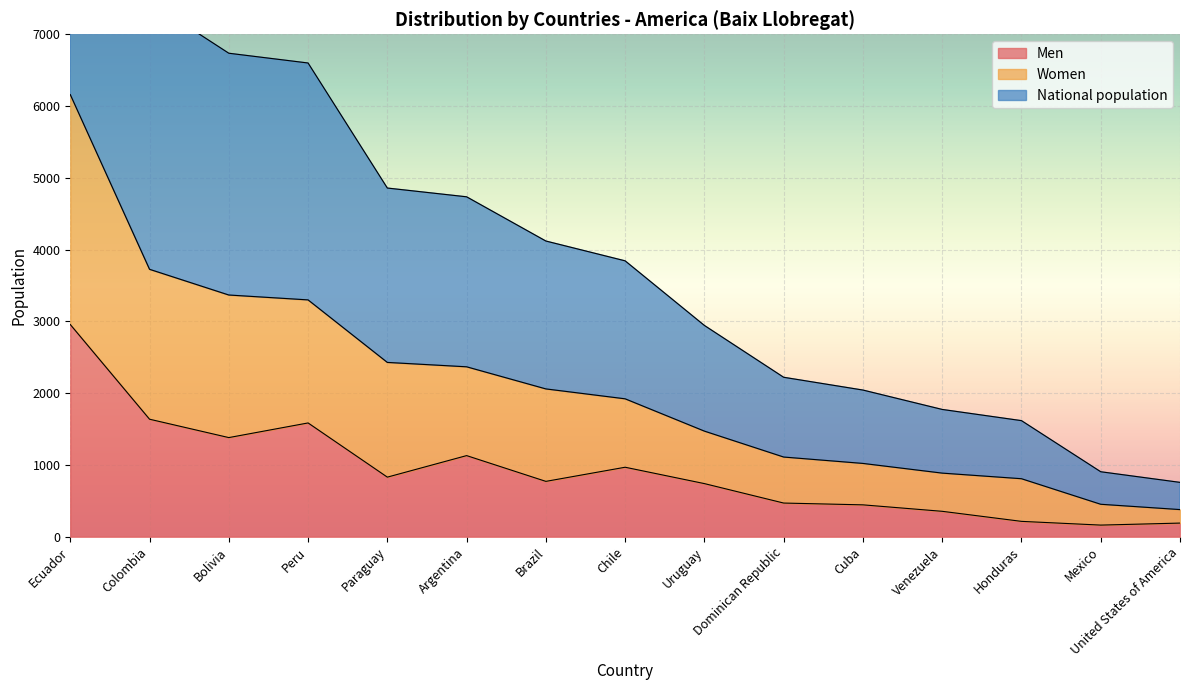

The value of Men at Peru is 1097. True or false?

False